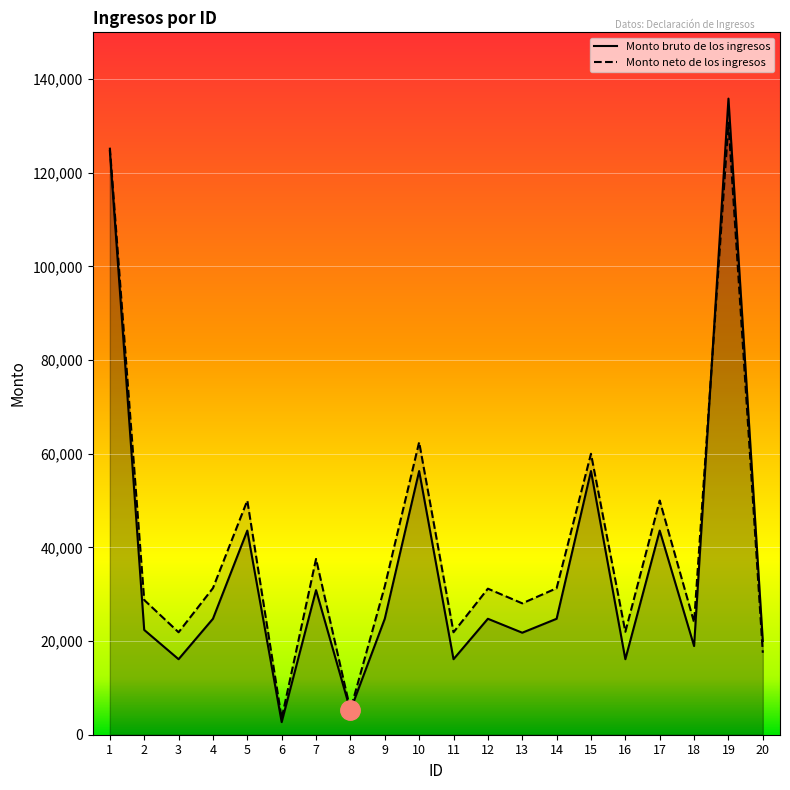

True or false: Monto bruto de los ingresos has a value of 24761.7 at 12.

True